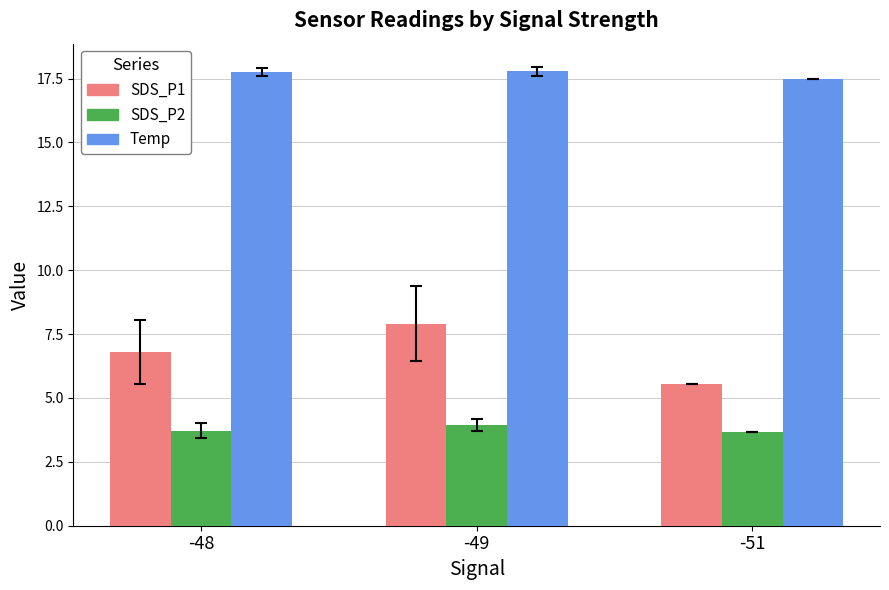

What are all the series names shown in the legend?

SDS_P1, SDS_P2, Temp